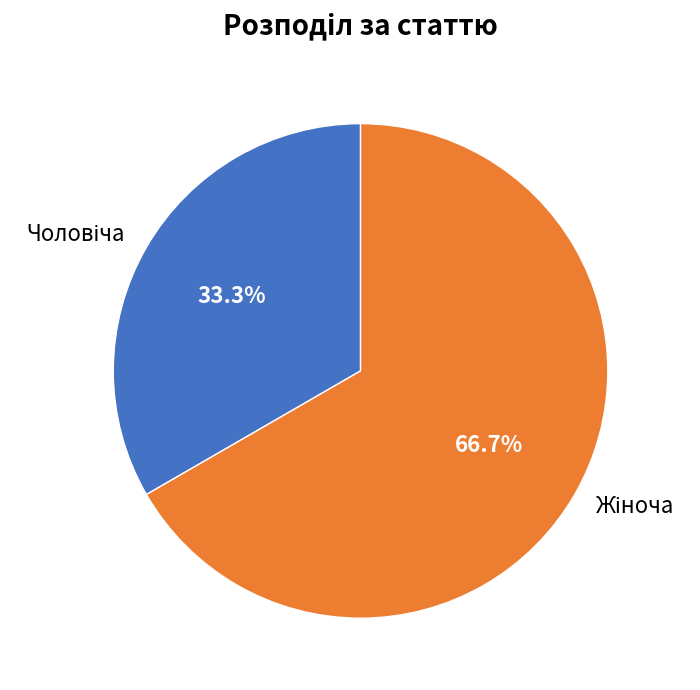

Is there any slice that represents more than half of the pie?

Yes